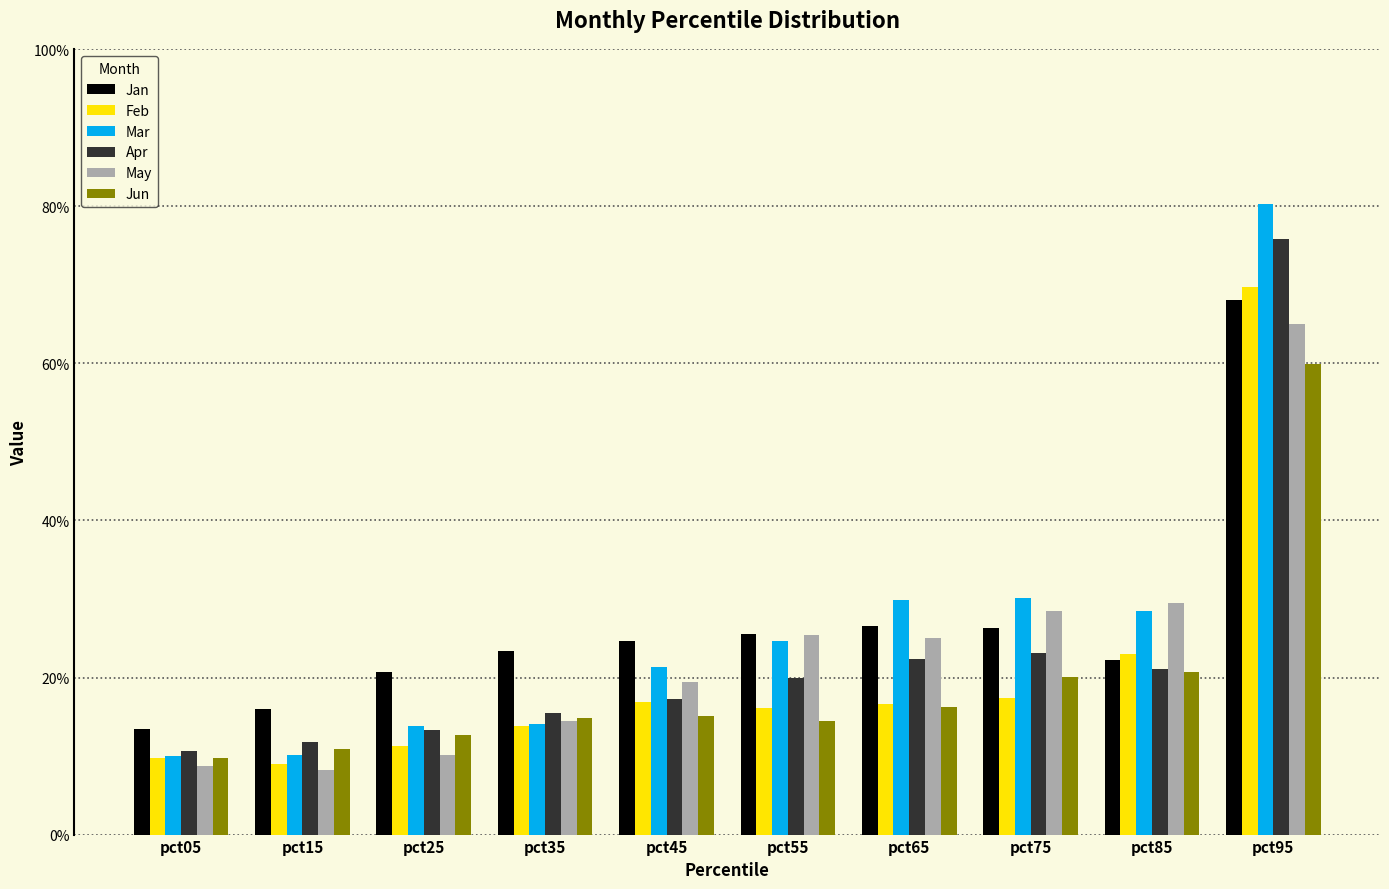

What is the approximate value of Apr at pct75?

0.2